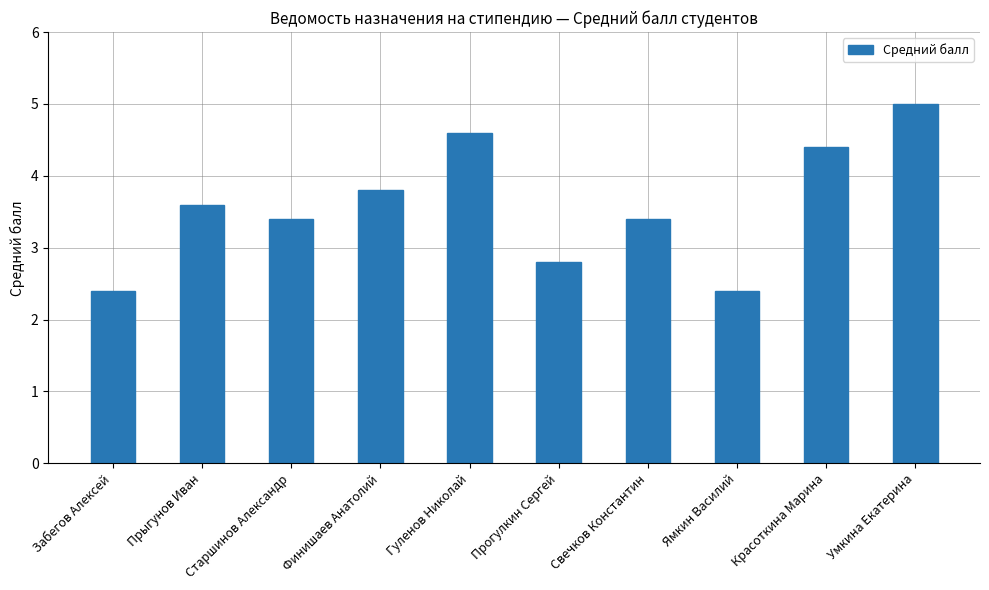

How many data points are less than 3?

3